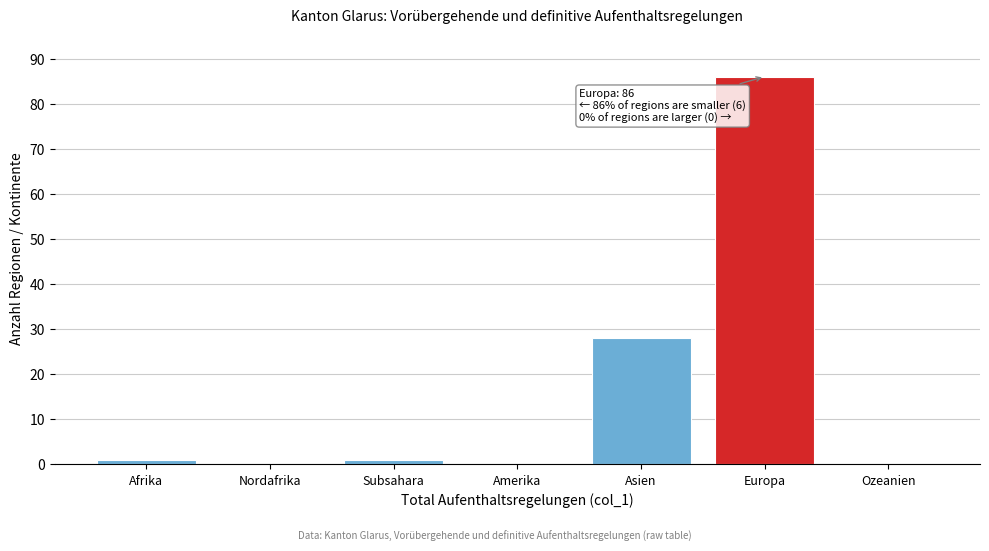

Reading left to right, transcribe all the data shown in this chart.

Afrika=1	Nordafrika=0	Subsahara=1	Amerika=0	Asien=28	Europa=86	Ozeanien=0